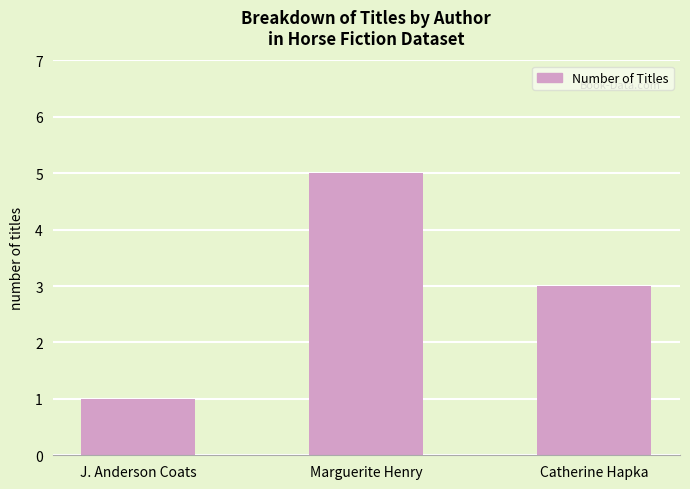

Which label corresponds to the largest value in the chart?

Marguerite Henry